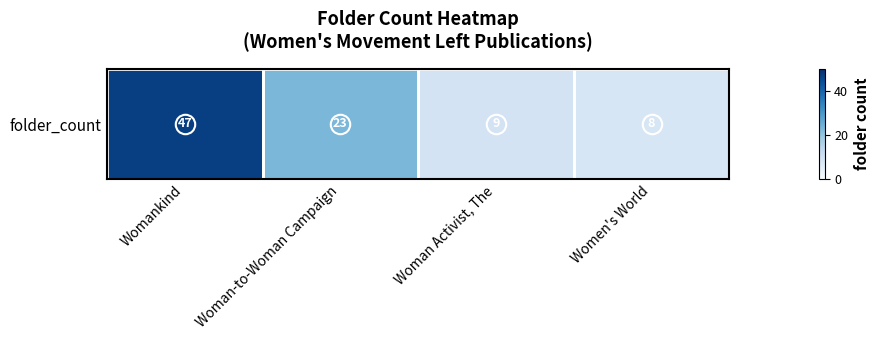

What is the ratio of the value at Womankind to the value at Woman-to-Woman Campaign?

2.0